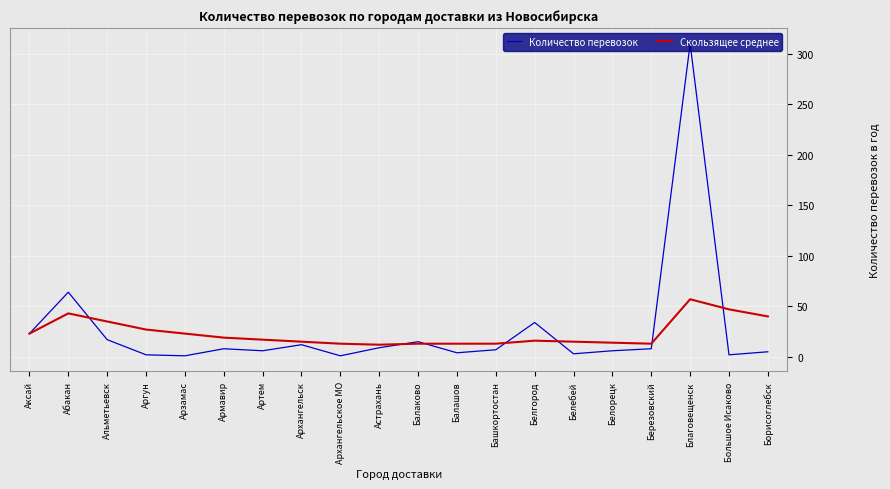

After their last crossing, which series has the higher values: Количество перевозок or Скользящее среднее?

Скользящее среднее